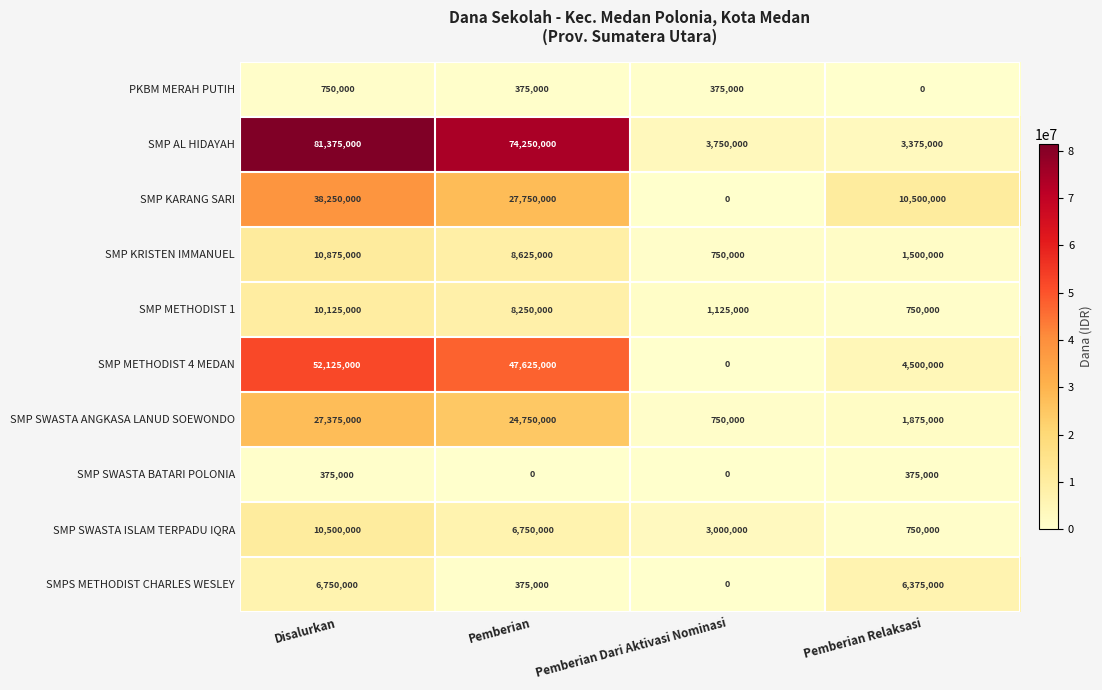

What is the difference between the maximum and minimum values in the SMP AL HIDAYAH series?

78000000